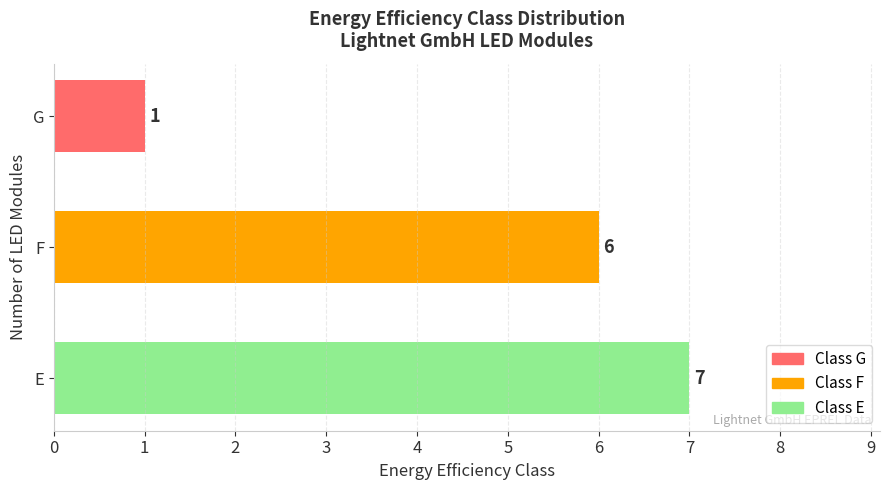

Which category has the highest value across all series?

E